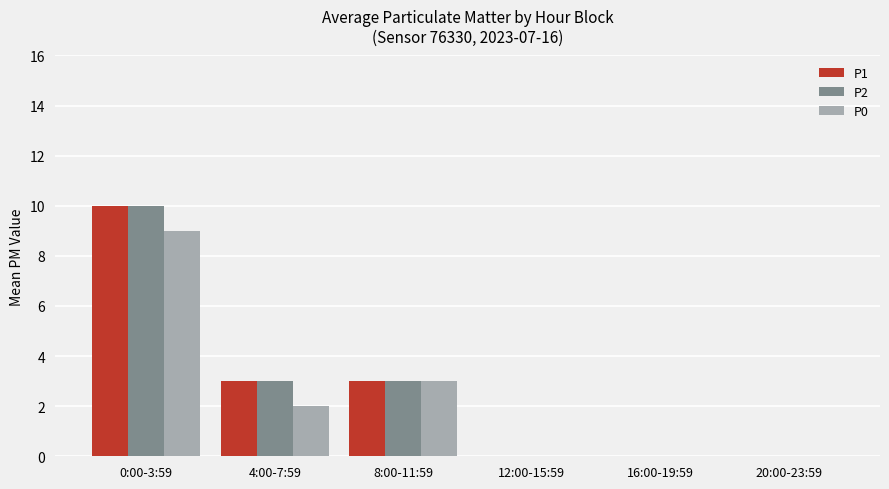

Is the value of P2 at 0:00-3:59 greater than the value of P0 at 16:00-19:59?

Yes